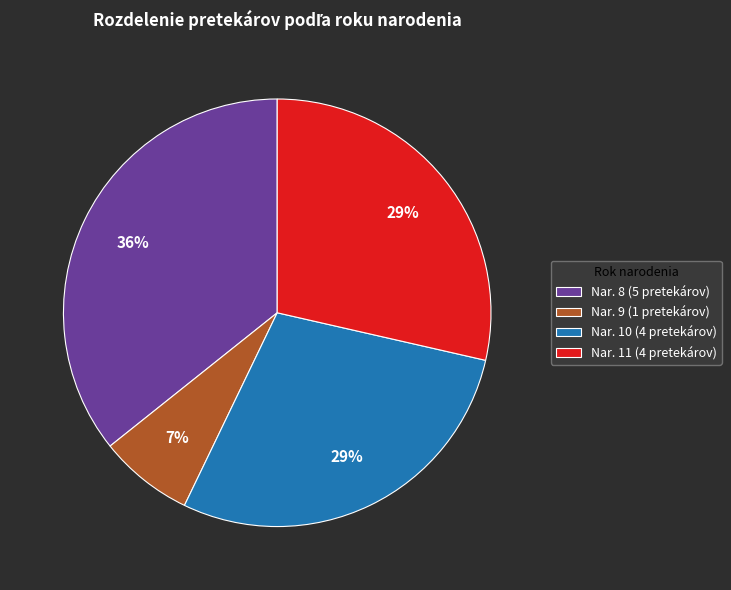

To the nearest percent, what is the difference between the Nar. 11 (4 pretekárov) and Nar. 8 (5 pretekárov) slice percentages?

7%